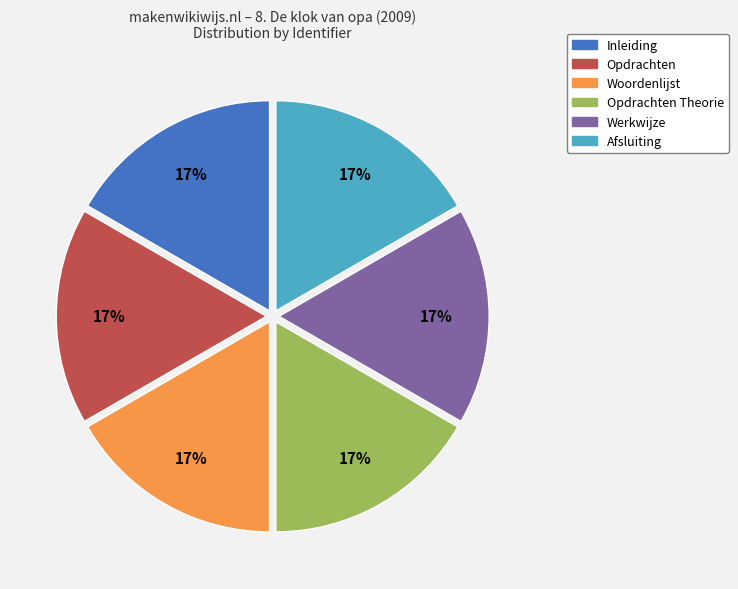

To the nearest percent, what is the average slice percentage?

17%